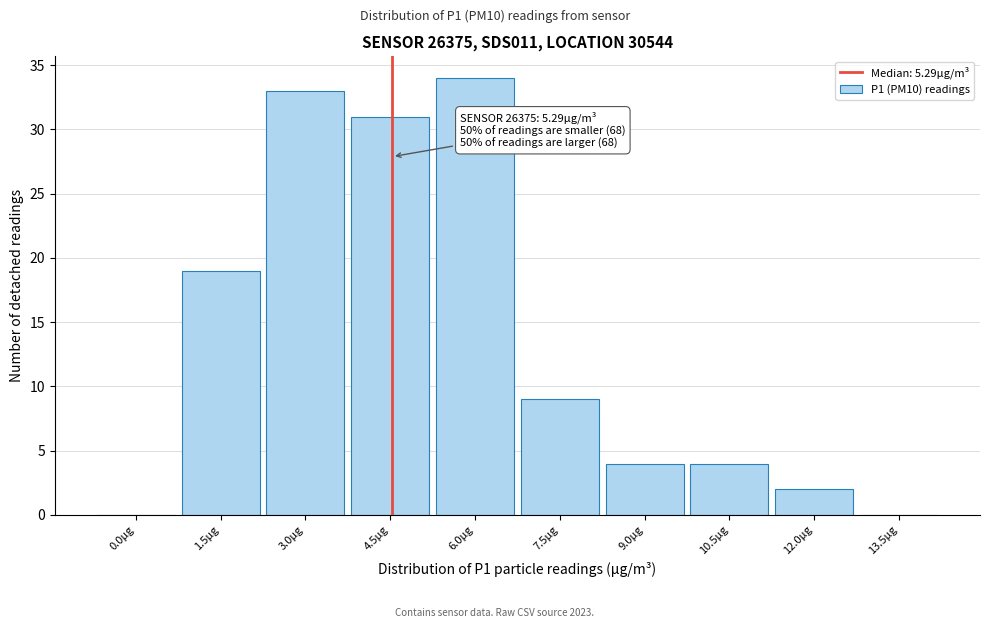

Reading left to right, extract all data points from this chart.

0.0µg=0	1.5µg=19	3.0µg=33	4.5µg=31	6.0µg=34	7.5µg=9	9.0µg=4	10.5µg=4	12.0µg=2	13.5µg=0